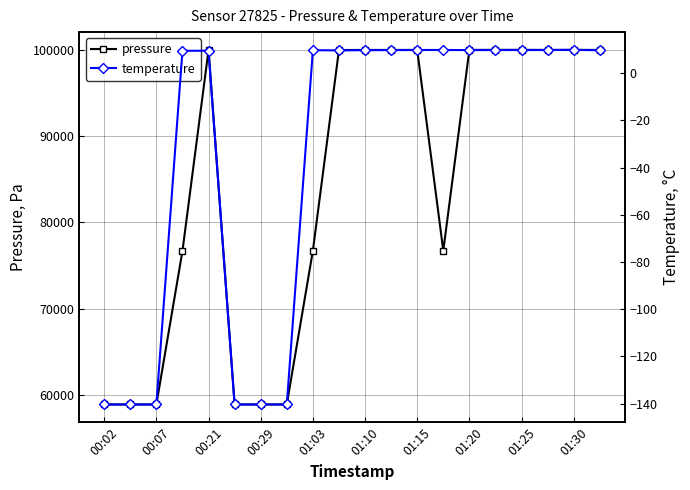

How many data points in temperature are less than 9?

6